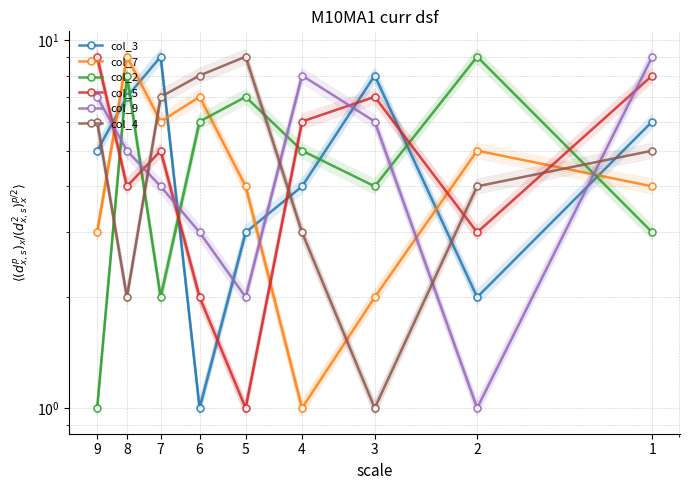

Which series changed the most between 4 and 5?

col_9